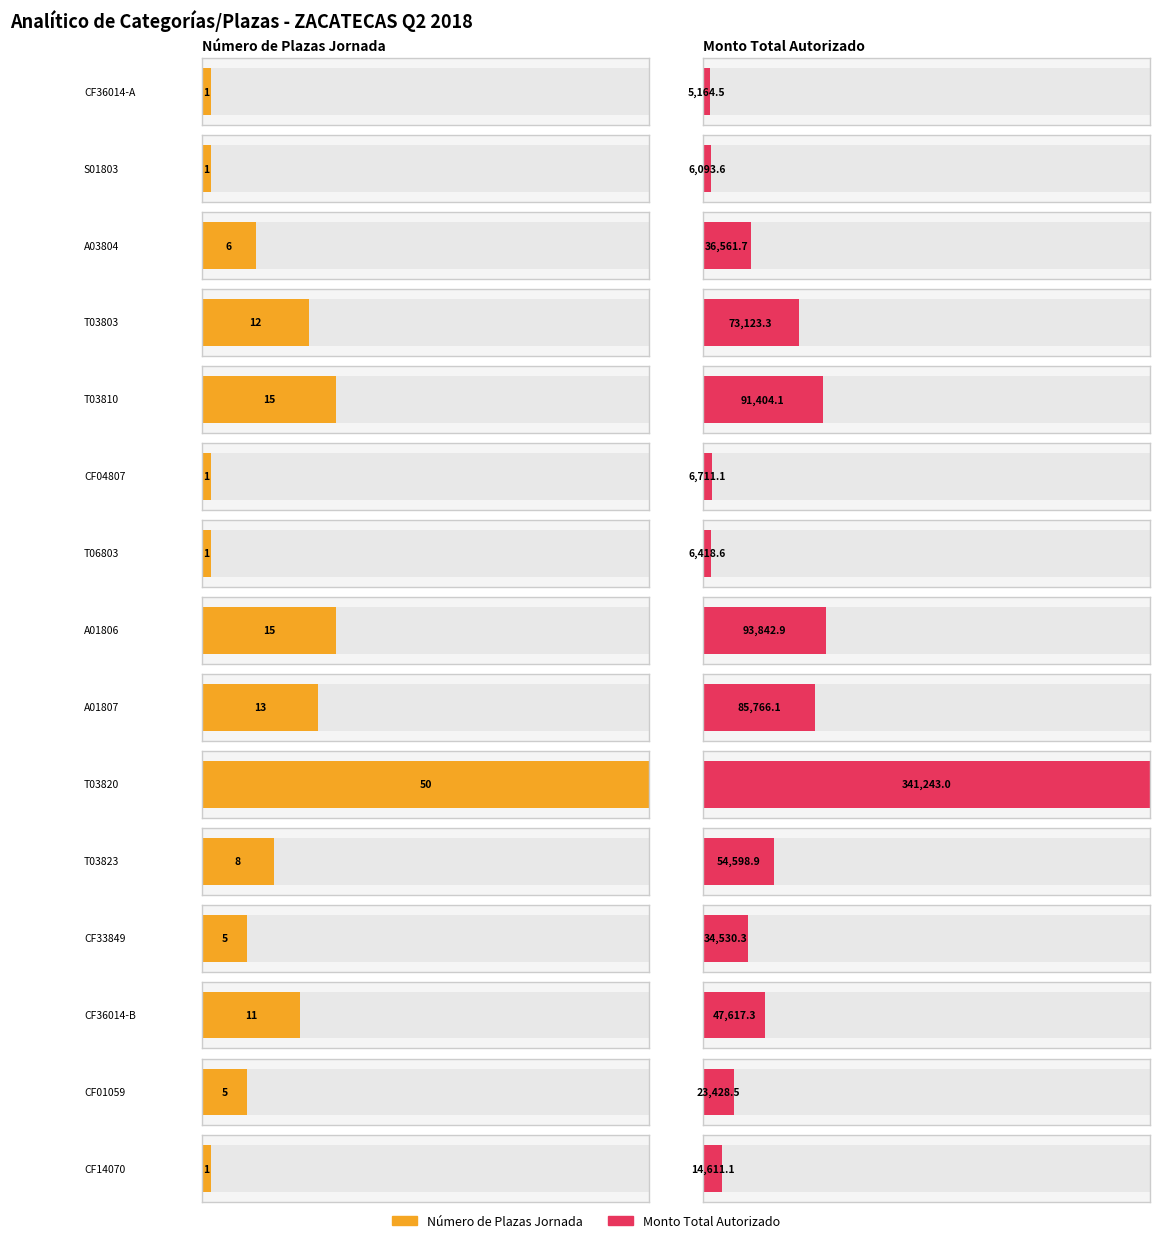

The value of Número de Plazas Jornada at S01803 is 0.3. True or false?

False